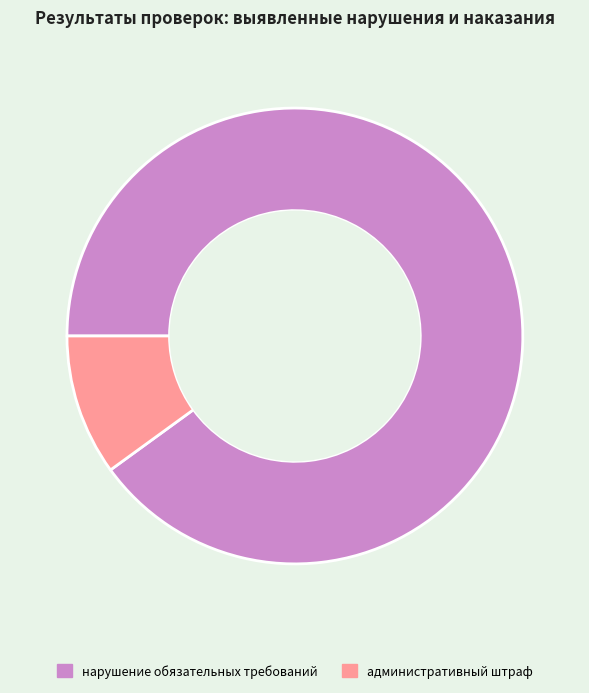

Is there any slice that represents more than half of the pie?

Yes